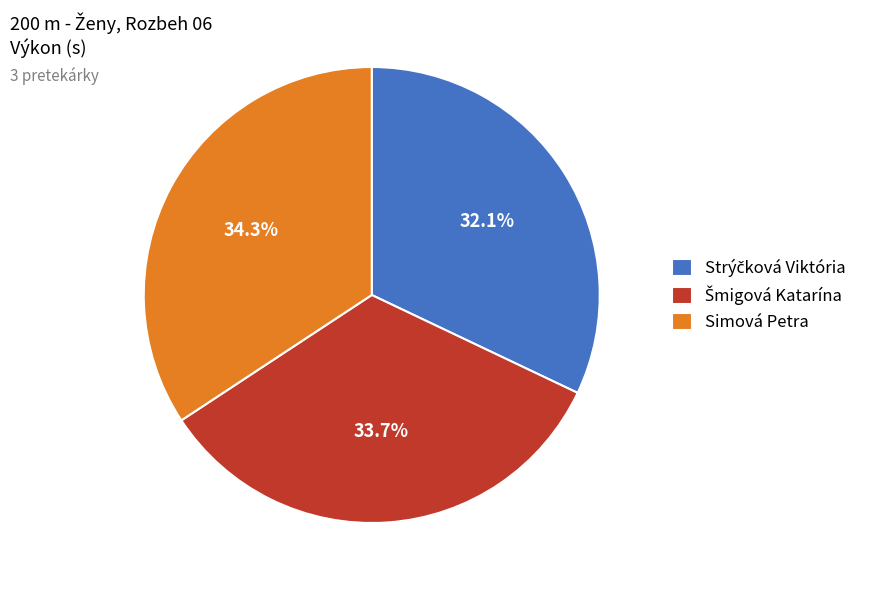

Which category has the biggest portion of the pie?

Simová Petra